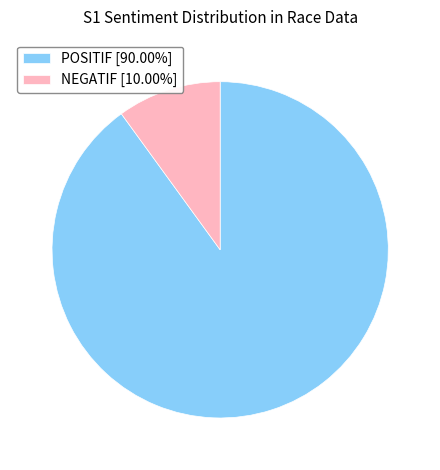

Is NEGATIF the majority of the pie?

No